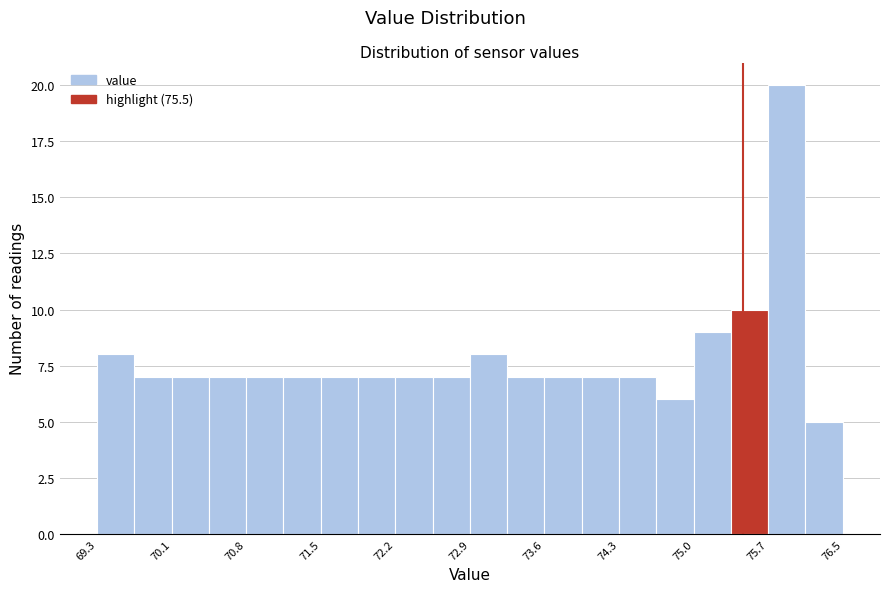

Around what value on the x-axis is the tallest bar? Give the approximate position of its centre, as read against the axis.

75.9